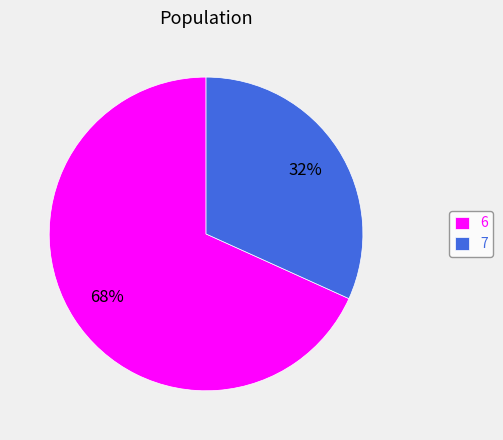

How many slices are in this pie chart?

2